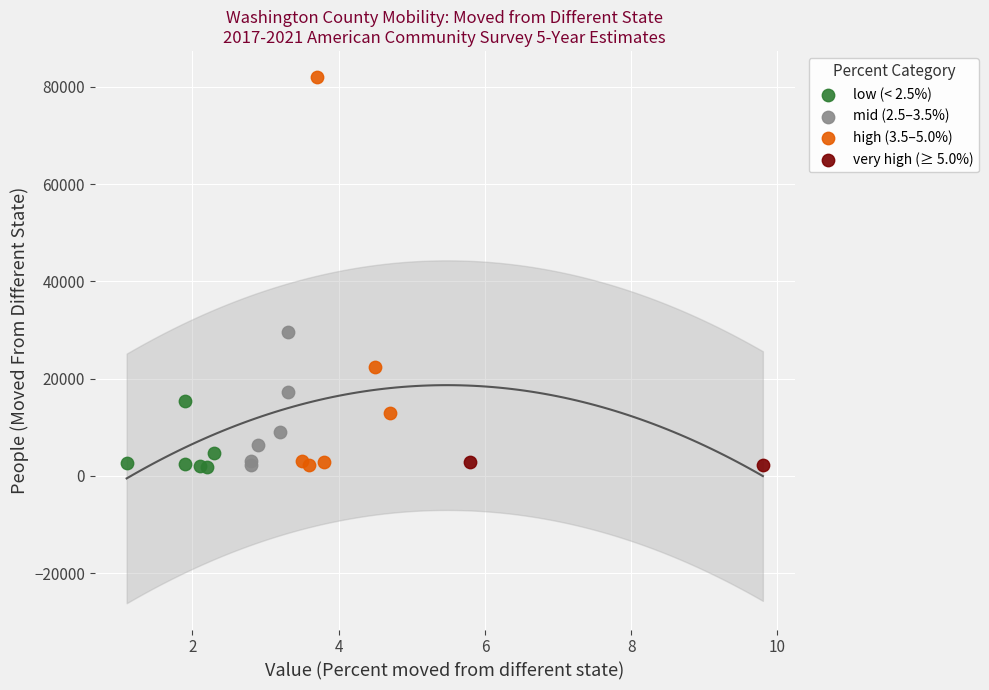

What are all the series names shown in the legend?

low (< 2.5%), mid (2.5–3.5%), high (3.5–5.0%), very high (≥ 5.0%)